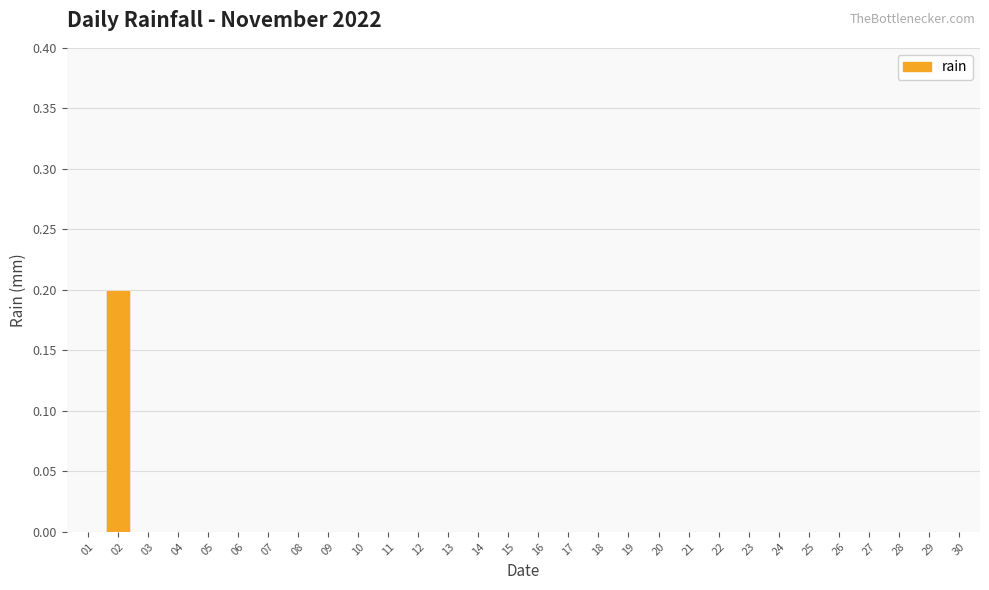

How many data points does each series have?

30